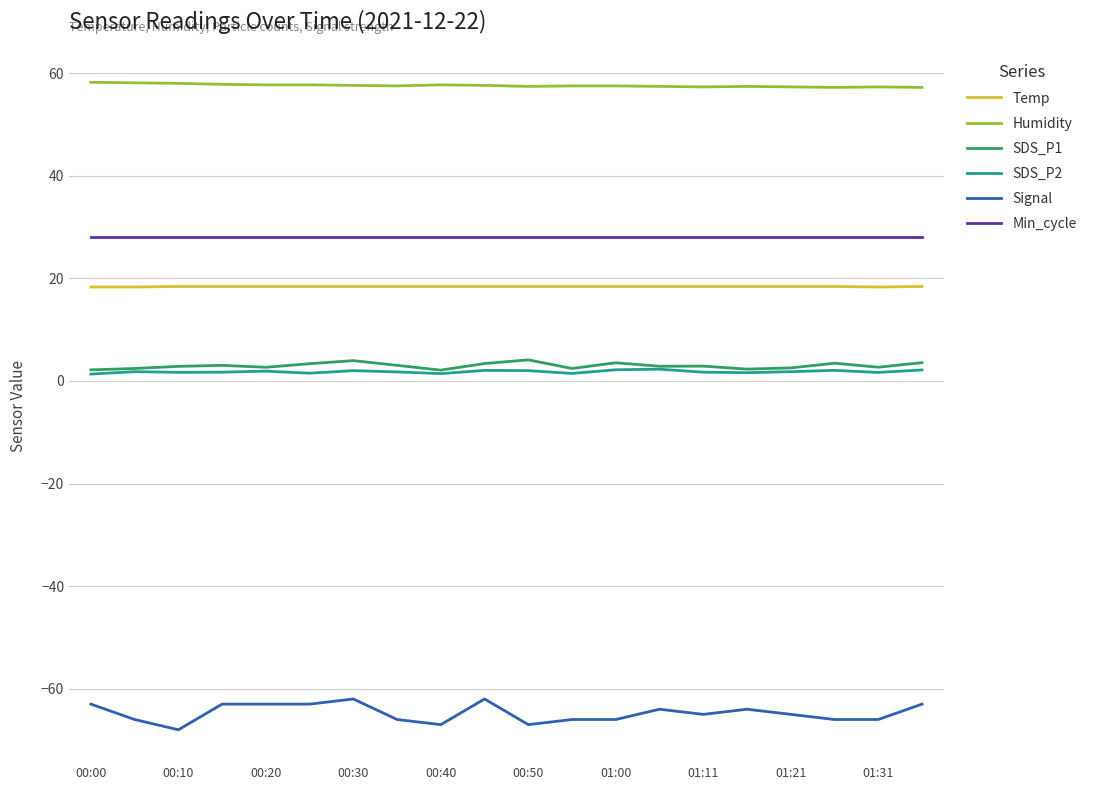

True or false: SDS_P2 and Humidity cross at least once.

False